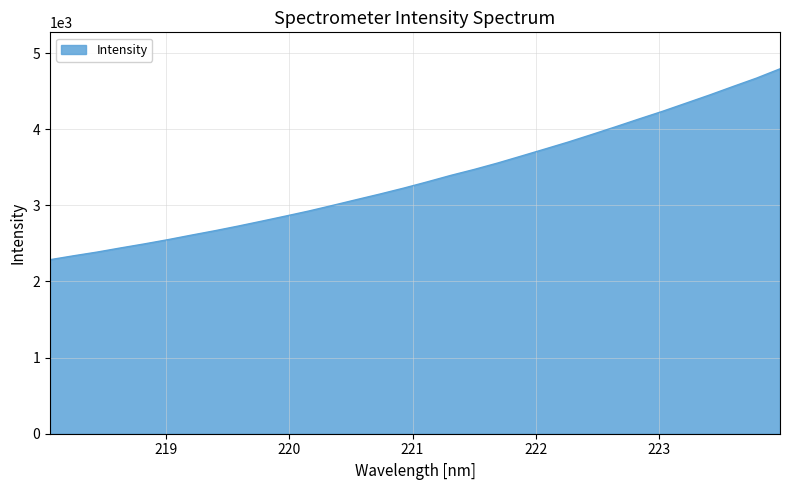

What is the minimum value shown in the chart?

2285.6